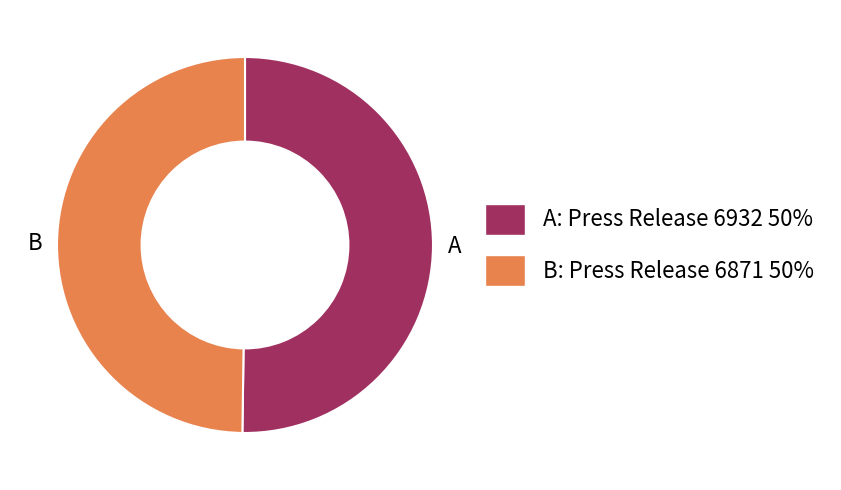

What is the ratio of the value at B to the value at A?

1.0